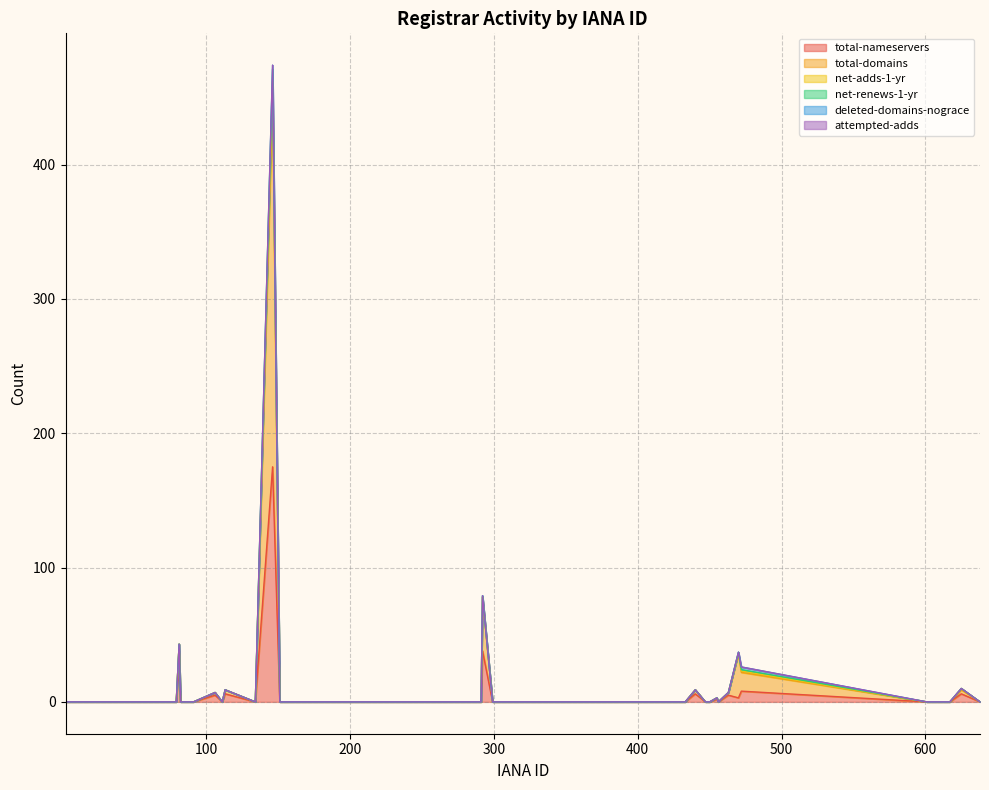

Does the chart display data point markers on the line(s)?

No